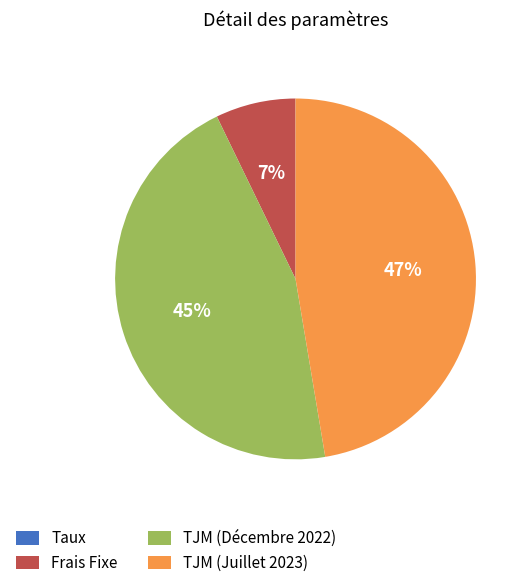

Is Frais Fixe the majority of the pie?

No